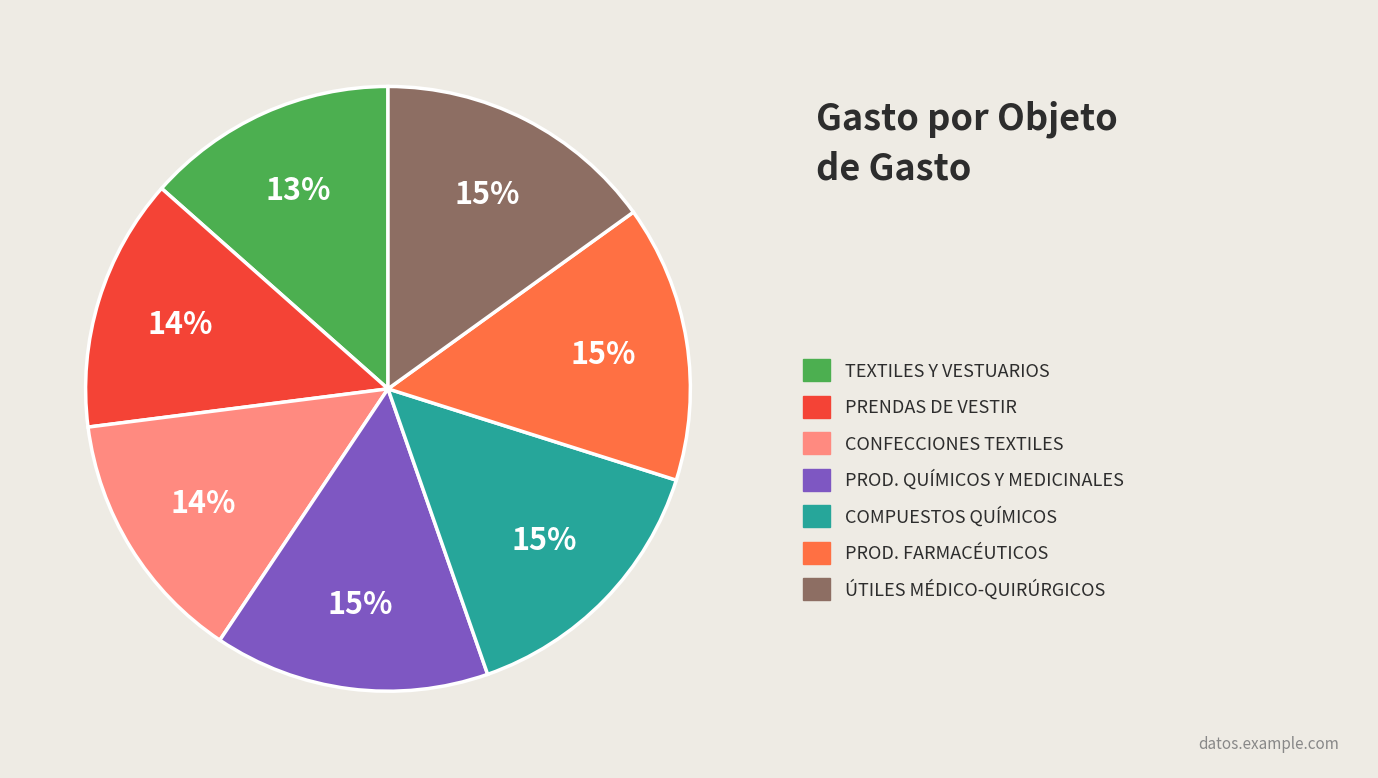

How many slices are in this pie chart?

7